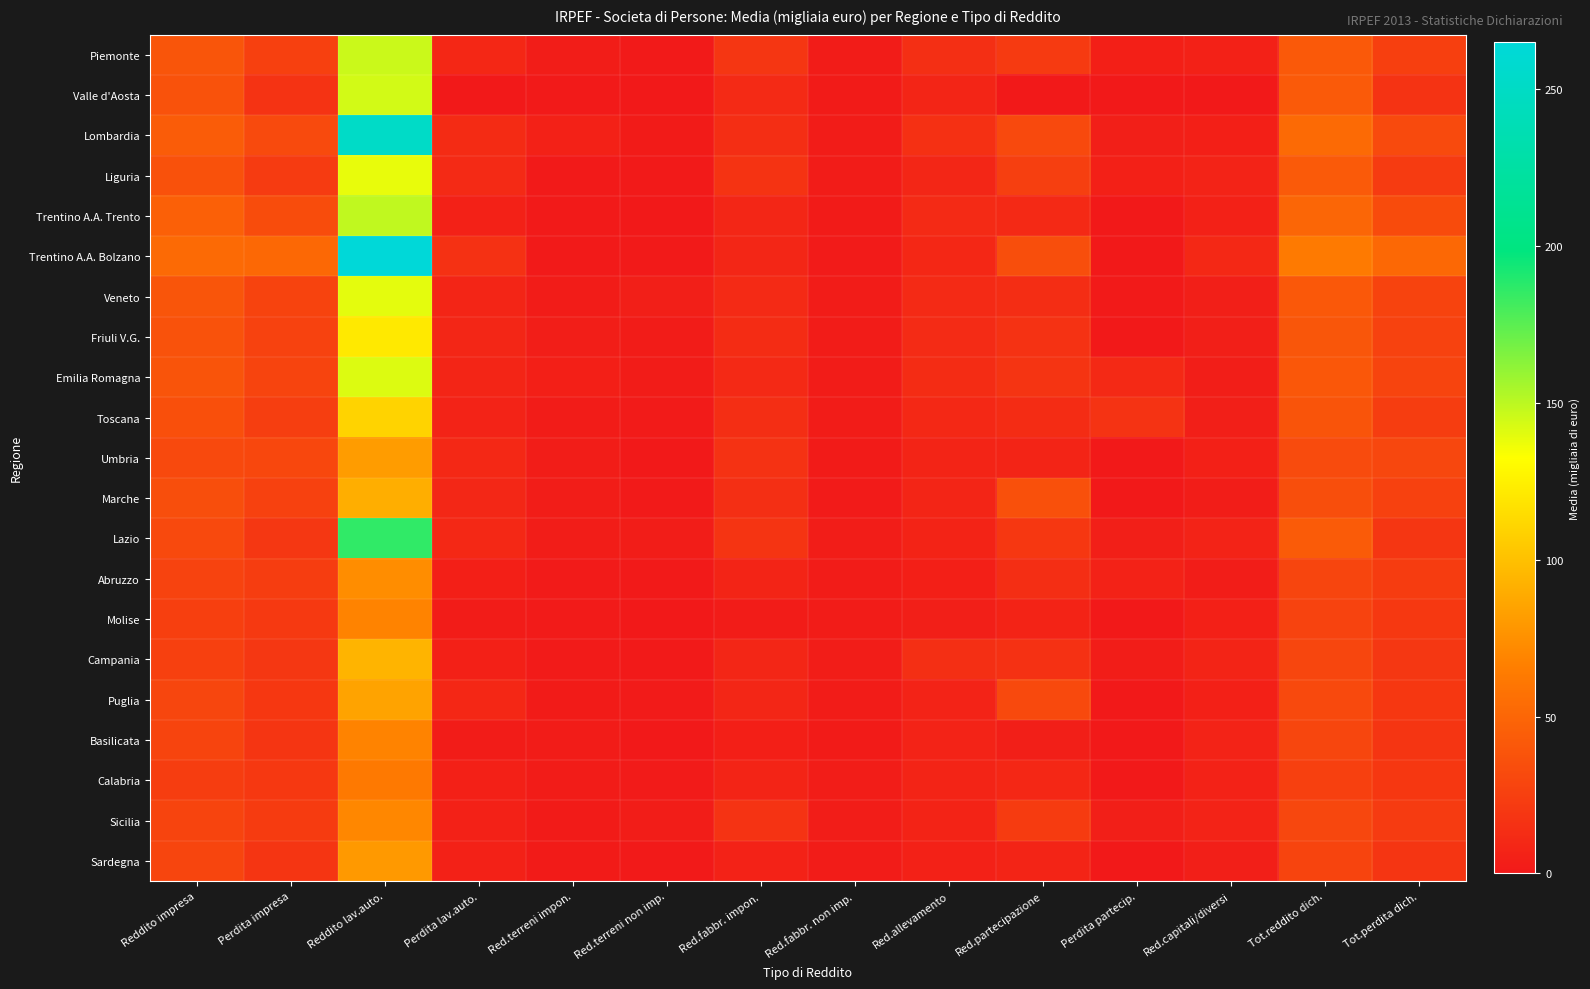

Reading left to right, transcribe all the data shown in this chart.

Piemonte: Reddito impresa=39.3	Perdita impresa=25.4	Reddito lav.auto.=146.2	Perdita lav.auto.=9.5	Red.terreni impon.=2.8	Red.terreni non imp.=0.9	Red.fabbr. impon.=18.9	Red.fabbr. non imp.=2.3	Red.allevamento=14.4	Red.partecipazione=21.5	Perdita partecip.=4.4	Red.capitali/diversi=5.3	Tot.reddito dich.=41.7	Tot.perdita dich.=25.3
Valle d'Aosta: Reddito impresa=37.5	Perdita impresa=16.9	Reddito lav.auto.=144.0	Perdita lav.auto.=0.0	Red.terreni impon.=0.8	Red.terreni non imp.=0.0	Red.fabbr. impon.=11.2	Red.fabbr. non imp.=1.7	Red.allevamento=8.0	Red.partecipazione=0.0	Perdita partecip.=0.0	Red.capitali/diversi=0.4	Tot.reddito dich.=42.3	Tot.perdita dich.=16.9
Lombardia: Reddito impresa=43.7	Perdita impresa=32.0	Reddito lav.auto.=252.3	Perdita lav.auto.=12.0	Red.terreni impon.=5.2	Red.terreni non imp.=1.9	Red.fabbr. impon.=13.5	Red.fabbr. non imp.=2.5	Red.allevamento=15.4	Red.partecipazione=31.5	Perdita partecip.=3.9	Red.capitali/diversi=4.6	Tot.reddito dich.=52.3	Tot.perdita dich.=31.8
Liguria: Reddito impresa=36.7	Perdita impresa=22.1	Reddito lav.auto.=138.2	Perdita lav.auto.=11.3	Red.terreni impon.=0.8	Red.terreni non imp.=0.6	Red.fabbr. impon.=17.1	Red.fabbr. non imp.=2.2	Red.allevamento=8.3	Red.partecipazione=24.7	Perdita partecip.=4.8	Red.capitali/diversi=6.7	Tot.reddito dich.=42.0	Tot.perdita dich.=22.0
Trentino A.A. Trento: Reddito impresa=46.2	Perdita impresa=33.2	Reddito lav.auto.=148.6	Perdita lav.auto.=5.5	Red.terreni impon.=0.9	Red.terreni non imp.=0.1	Red.fabbr. impon.=8.5	Red.fabbr. non imp.=1.8	Red.allevamento=11.1	Red.partecipazione=10.8	Perdita partecip.=0.0	Red.capitali/diversi=5.2	Tot.reddito dich.=50.6	Tot.perdita dich.=32.6
Trentino A.A. Bolzano: Reddito impresa=52.7	Perdita impresa=51.5	Reddito lav.auto.=264.9	Perdita lav.auto.=15.9	Red.terreni impon.=1.0	Red.terreni non imp.=0.8	Red.fabbr. impon.=8.6	Red.fabbr. non imp.=1.4	Red.allevamento=9.7	Red.partecipazione=34.4	Perdita partecip.=0.0	Red.capitali/diversi=10.0	Tot.reddito dich.=63.2	Tot.perdita dich.=51.2
Veneto: Reddito impresa=39.2	Perdita impresa=27.9	Reddito lav.auto.=139.3	Perdita lav.auto.=8.2	Red.terreni impon.=2.4	Red.terreni non imp.=4.0	Red.fabbr. impon.=11.1	Red.fabbr. non imp.=2.1	Red.allevamento=11.1	Red.partecipazione=13.4	Perdita partecip.=1.0	Red.capitali/diversi=4.0	Tot.reddito dich.=40.9	Tot.perdita dich.=27.6
Friuli V.G.: Reddito impresa=37.8	Perdita impresa=26.9	Reddito lav.auto.=121.3	Perdita lav.auto.=8.6	Red.terreni impon.=3.3	Red.terreni non imp.=2.2	Red.fabbr. impon.=12.8	Red.fabbr. non imp.=2.2	Red.allevamento=11.8	Red.partecipazione=16.5	Perdita partecip.=0.0	Red.capitali/diversi=3.8	Tot.reddito dich.=40.3	Tot.perdita dich.=26.5
Emilia Romagna: Reddito impresa=38.7	Perdita impresa=28.2	Reddito lav.auto.=141.3	Perdita lav.auto.=7.9	Red.terreni impon.=4.6	Red.terreni non imp.=2.5	Red.fabbr. impon.=10.4	Red.fabbr. non imp.=2.1	Red.allevamento=12.9	Red.partecipazione=18.1	Perdita partecip.=10.6	Red.capitali/diversi=3.5	Tot.reddito dich.=40.4	Tot.perdita dich.=28.0
Toscana: Reddito impresa=35.4	Perdita impresa=23.9	Reddito lav.auto.=109.8	Perdita lav.auto.=6.2	Red.terreni impon.=2.1	Red.terreni non imp.=1.3	Red.fabbr. impon.=13.5	Red.fabbr. non imp.=2.3	Red.allevamento=10.3	Red.partecipazione=12.6	Perdita partecip.=16.6	Red.capitali/diversi=3.7	Tot.reddito dich.=38.6	Tot.perdita dich.=23.7
Umbria: Reddito impresa=31.4	Perdita impresa=30.3	Reddito lav.auto.=81.5	Perdita lav.auto.=10.3	Red.terreni impon.=2.9	Red.terreni non imp.=0.4	Red.fabbr. impon.=16.2	Red.fabbr. non imp.=2.0	Red.allevamento=7.6	Red.partecipazione=7.2	Perdita partecip.=0.0	Red.capitali/diversi=5.0	Tot.reddito dich.=32.1	Tot.perdita dich.=30.0
Marche: Reddito impresa=34.3	Perdita impresa=26.0	Reddito lav.auto.=91.0	Perdita lav.auto.=9.1	Red.terreni impon.=2.8	Red.terreni non imp.=0.7	Red.fabbr. impon.=14.4	Red.fabbr. non imp.=1.6	Red.allevamento=8.0	Red.partecipazione=36.1	Perdita partecip.=0.0	Red.capitali/diversi=2.7	Tot.reddito dich.=35.0	Tot.perdita dich.=25.9
Lazio: Reddito impresa=31.6	Perdita impresa=19.2	Reddito lav.auto.=186.2	Perdita lav.auto.=10.2	Red.terreni impon.=2.8	Red.terreni non imp.=2.7	Red.fabbr. impon.=17.7	Red.fabbr. non imp.=2.7	Red.allevamento=6.9	Red.partecipazione=20.0	Perdita partecip.=4.1	Red.capitali/diversi=6.4	Tot.reddito dich.=43.0	Tot.perdita dich.=19.0
Abruzzo: Reddito impresa=27.0	Perdita impresa=23.4	Reddito lav.auto.=73.7	Perdita lav.auto.=4.4	Red.terreni impon.=1.2	Red.terreni non imp.=0.6	Red.fabbr. impon.=7.4	Red.fabbr. non imp.=2.6	Red.allevamento=4.4	Red.partecipazione=13.8	Perdita partecip.=6.1	Red.capitali/diversi=2.9	Tot.reddito dich.=28.7	Tot.perdita dich.=23.1
Molise: Reddito impresa=25.2	Perdita impresa=21.1	Reddito lav.auto.=68.7	Perdita lav.auto.=2.3	Red.terreni impon.=1.2	Red.terreni non imp.=0.1	Red.fabbr. impon.=2.5	Red.fabbr. non imp.=2.3	Red.allevamento=3.7	Red.partecipazione=6.9	Perdita partecip.=0.0	Red.capitali/diversi=5.0	Tot.reddito dich.=27.0	Tot.perdita dich.=20.7
Campania: Reddito impresa=25.5	Perdita impresa=19.4	Reddito lav.auto.=94.0	Perdita lav.auto.=5.0	Red.terreni impon.=1.2	Red.terreni non imp.=0.7	Red.fabbr. impon.=8.5	Red.fabbr. non imp.=3.1	Red.allevamento=14.5	Red.partecipazione=16.0	Perdita partecip.=3.0	Red.capitali/diversi=7.7	Tot.reddito dich.=29.3	Tot.perdita dich.=19.2
Puglia: Reddito impresa=29.1	Perdita impresa=19.9	Reddito lav.auto.=85.1	Perdita lav.auto.=9.5	Red.terreni impon.=1.9	Red.terreni non imp.=1.2	Red.fabbr. impon.=8.4	Red.fabbr. non imp.=2.2	Red.allevamento=6.6	Red.partecipazione=31.2	Perdita partecip.=0.0	Red.capitali/diversi=4.7	Tot.reddito dich.=31.3	Tot.perdita dich.=19.8
Basilicata: Reddito impresa=28.4	Perdita impresa=18.5	Reddito lav.auto.=68.4	Perdita lav.auto.=2.4	Red.terreni impon.=2.4	Red.terreni non imp.=0.4	Red.fabbr. impon.=4.3	Red.fabbr. non imp.=2.0	Red.allevamento=6.3	Red.partecipazione=4.0	Perdita partecip.=0.0	Red.capitali/diversi=6.5	Tot.reddito dich.=29.4	Tot.perdita dich.=18.2
Calabria: Reddito impresa=23.8	Perdita impresa=20.2	Reddito lav.auto.=62.2	Perdita lav.auto.=4.7	Red.terreni impon.=2.4	Red.terreni non imp.=1.3	Red.fabbr. impon.=7.5	Red.fabbr. non imp.=2.6	Red.allevamento=7.4	Red.partecipazione=9.6	Perdita partecip.=0.0	Red.capitali/diversi=5.7	Tot.reddito dich.=25.6	Tot.perdita dich.=19.9
Sicilia: Reddito impresa=28.0	Perdita impresa=22.3	Reddito lav.auto.=70.7	Perdita lav.auto.=5.5	Red.terreni impon.=1.6	Red.terreni non imp.=2.6	Red.fabbr. impon.=16.9	Red.fabbr. non imp.=2.7	Red.allevamento=7.0	Red.partecipazione=22.7	Perdita partecip.=3.9	Red.capitali/diversi=6.6	Tot.reddito dich.=29.5	Tot.perdita dich.=22.1
Sardegna: Reddito impresa=28.6	Perdita impresa=18.3	Reddito lav.auto.=80.1	Perdita lav.auto.=5.6	Red.terreni impon.=1.6	Red.terreni non imp.=0.6	Red.fabbr. impon.=6.1	Red.fabbr. non imp.=2.3	Red.allevamento=5.2	Red.partecipazione=7.3	Perdita partecip.=0.0	Red.capitali/diversi=3.9	Tot.reddito dich.=28.4	Tot.perdita dich.=18.2